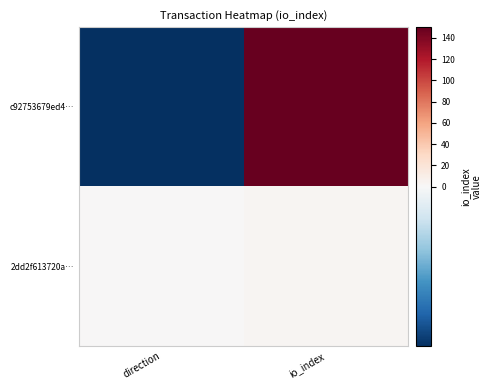

List the series in order of their peak value, lowest first.

2dd2f613720a…, c92753679ed4…